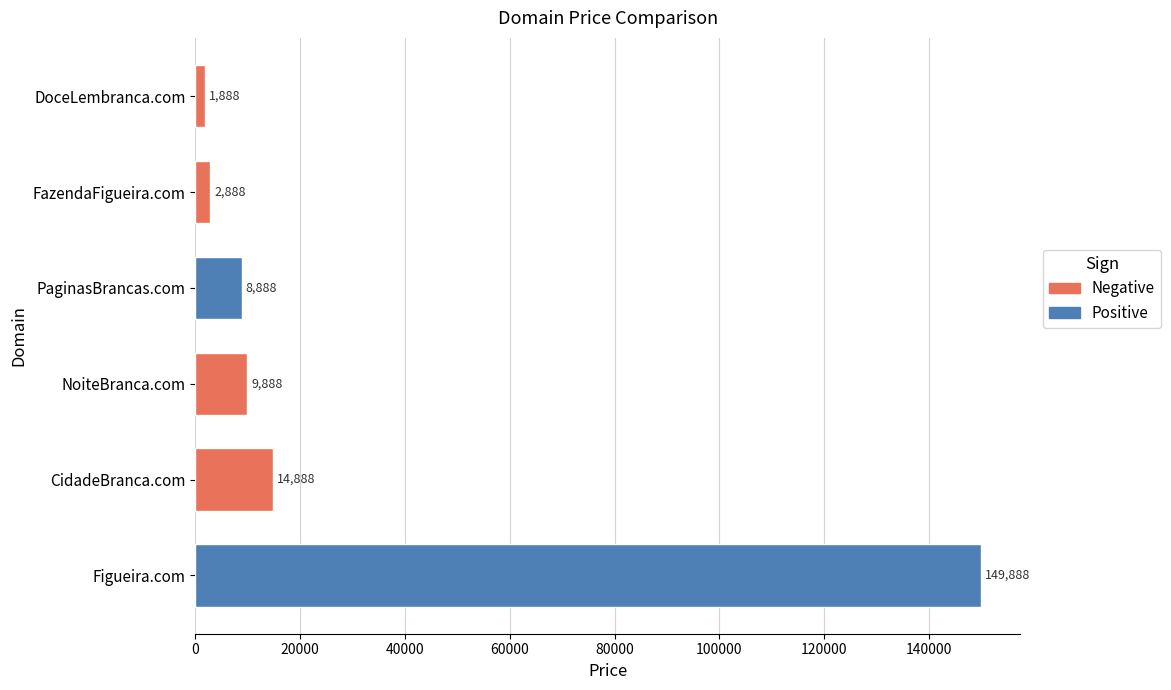

How many series are shown in this chart?

1